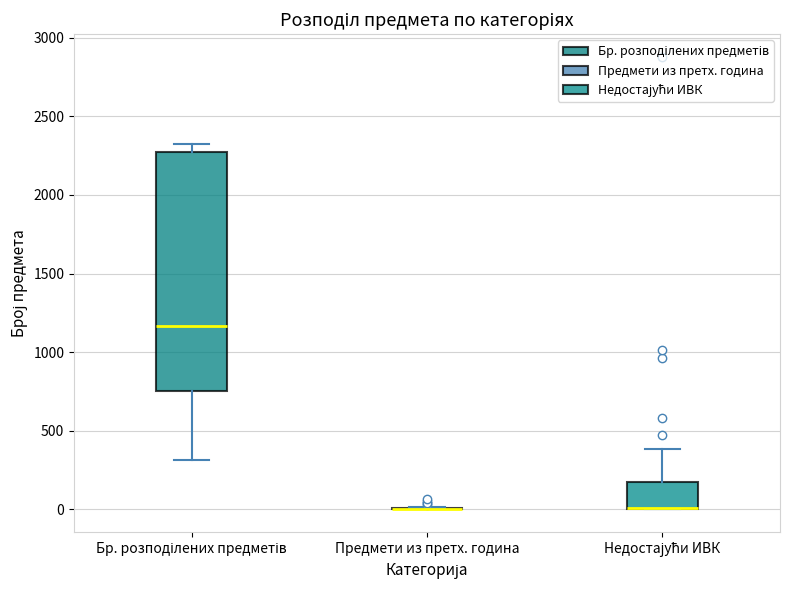

Reading left to right, transcribe this box plot: for each box, give where its median line is, the range the box spans, and where its two whiskers end, as read against the y-axis. The values are not printed on the chart, so give them approximately, as read against the axis.

Бр. розподілених предметів: median 1150, box 750 to 2250, whiskers 300 to 2350
Предмети из претх. година: box collapsed to a line at 0, whiskers 0 to 0
Недостајући ИВК: median 0 (drawn on the box's lower edge), box 0 to 200, whiskers 0 to 400